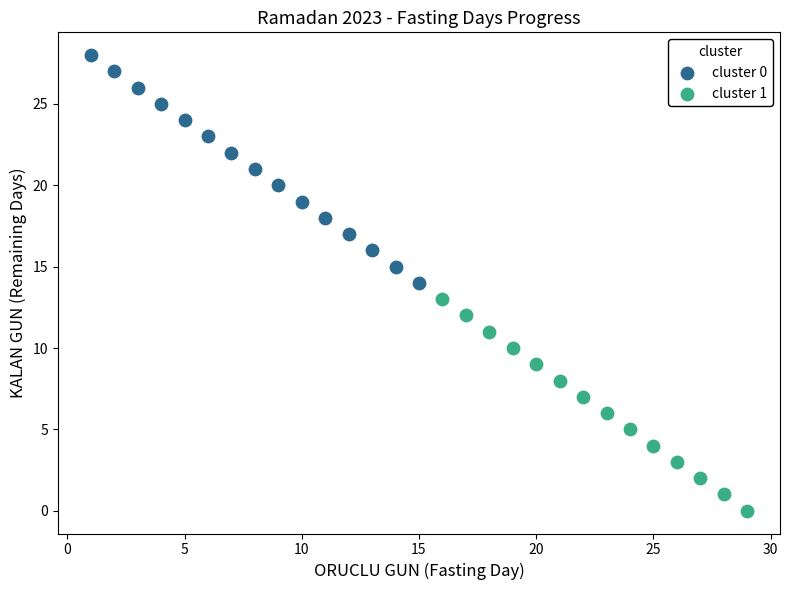

Which series reaches the minimum Y coordinate?

cluster 1